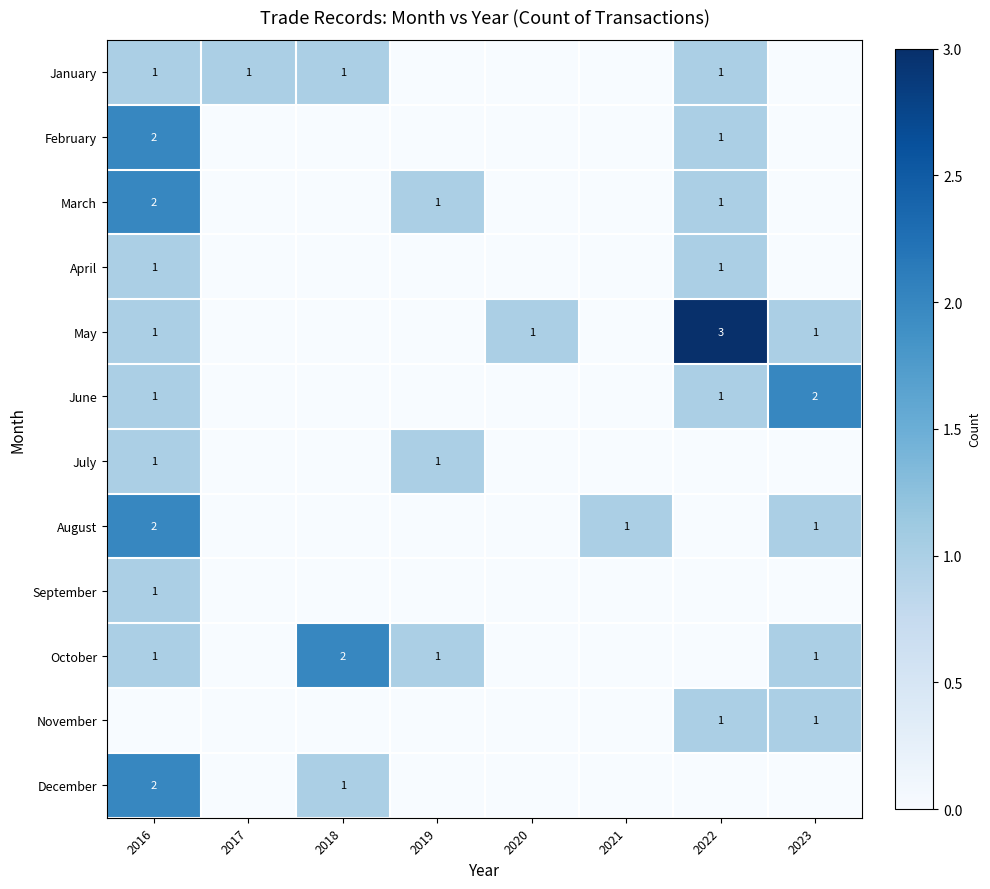

Which series has the largest range (max minus min)?

May